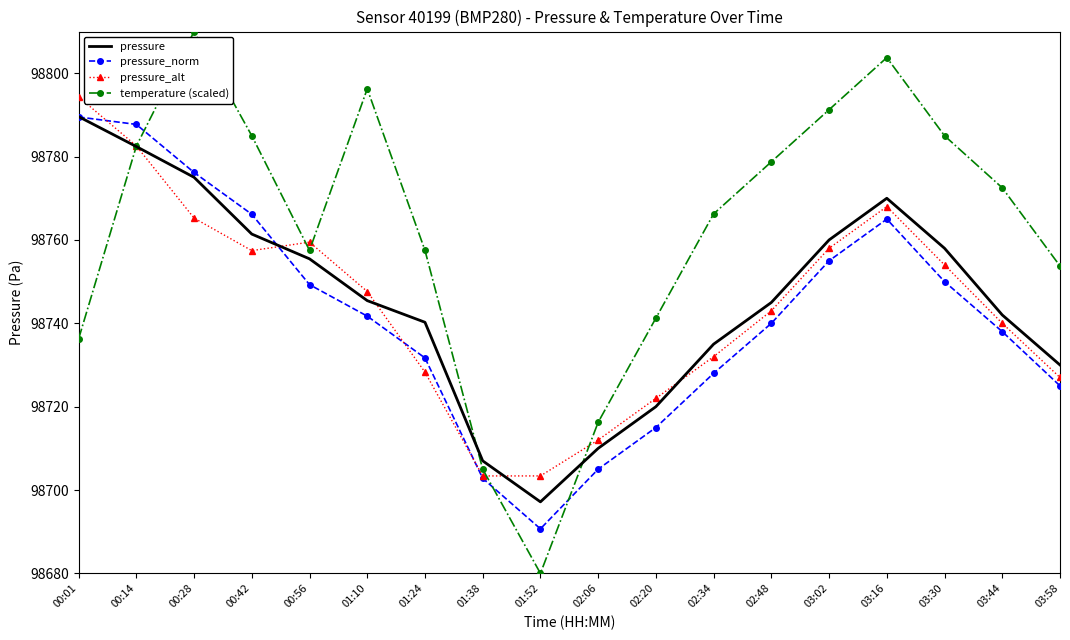

What is the sum of the temperature (scaled) values at 03:58 and 03:02?

197545.0